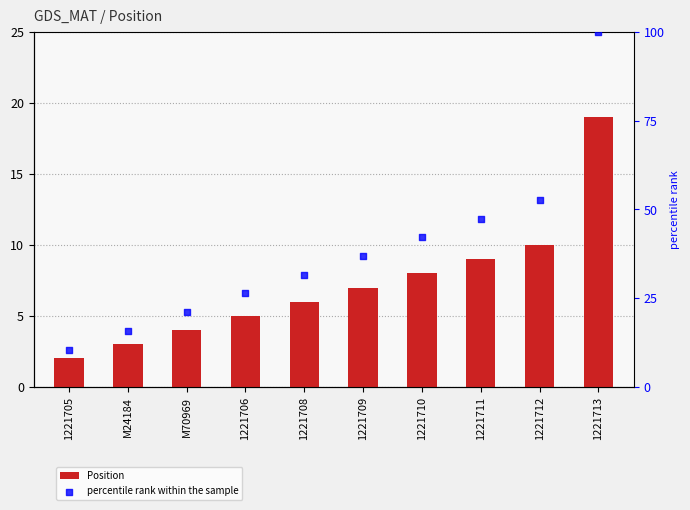

What are all the series names shown in the legend?

Position, percentile rank within the sample